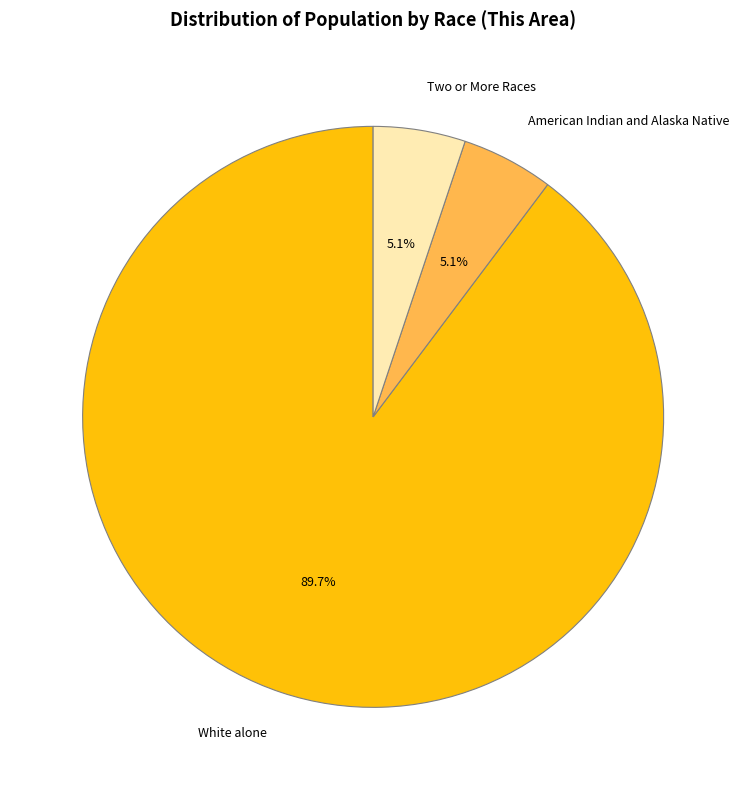

Does any single category account for the majority?

Yes